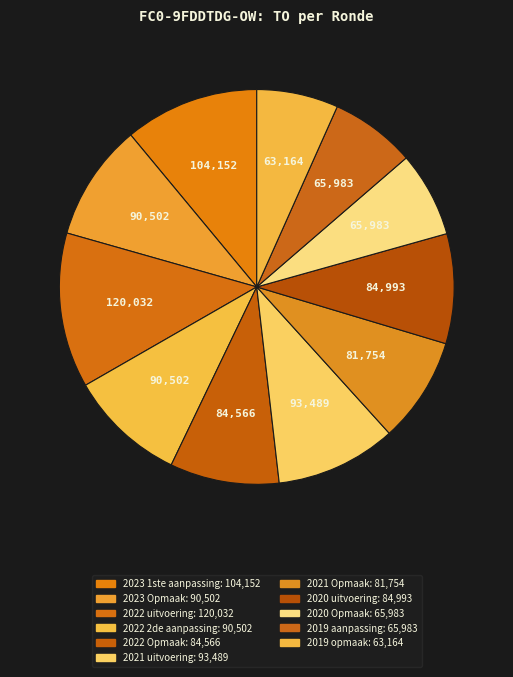

Do 2023 Opmaak and 2021 Opmaak together represent more than half of the pie?

No